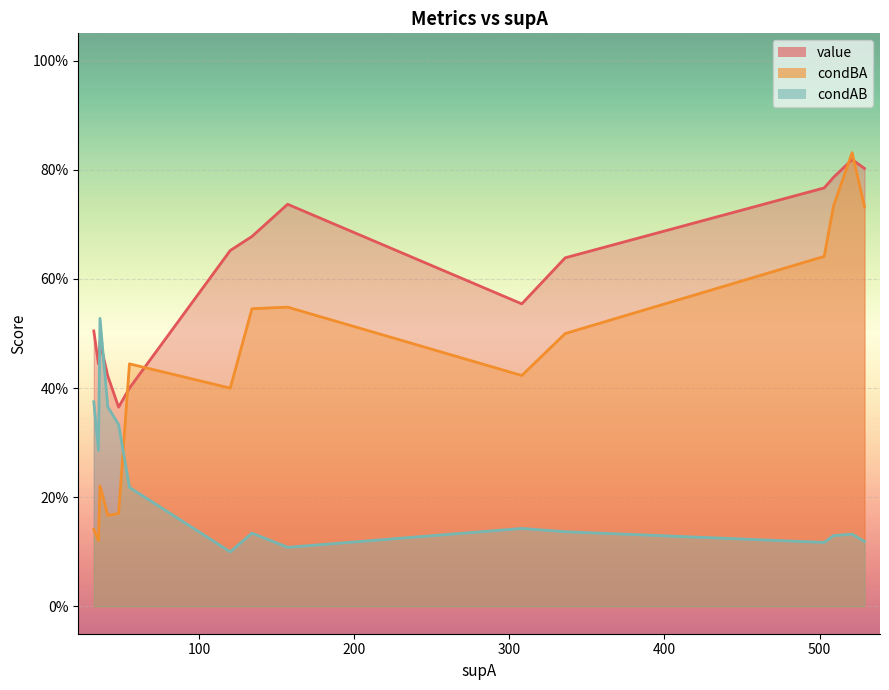

Count the number of data series in this chart.

3